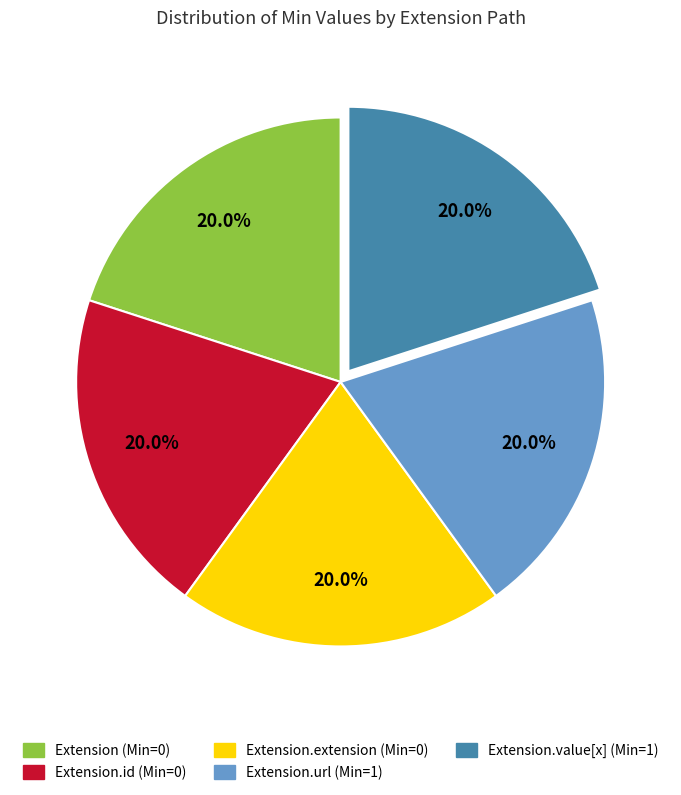

How many segments does this pie chart have?

5